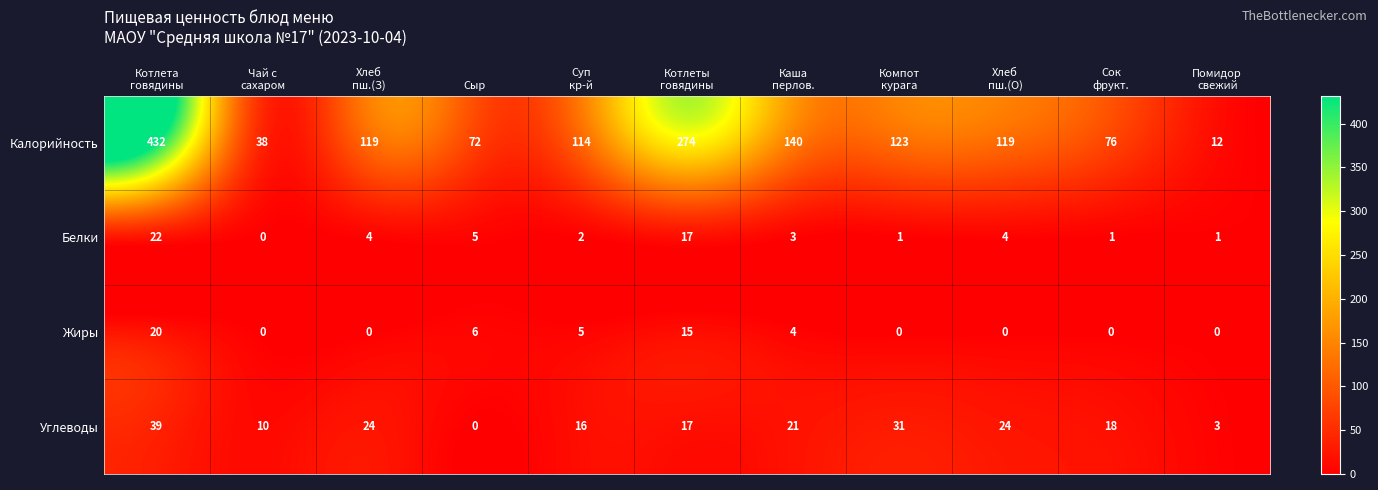

Where is Белки nearest to the value 11?

Сыр